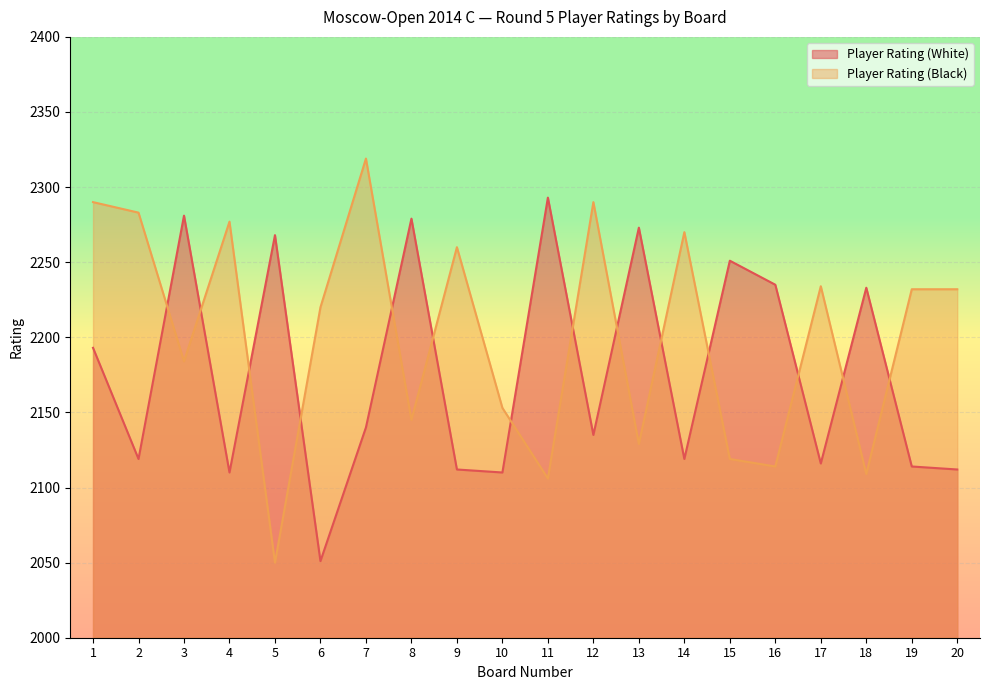

What is the difference between the maximum and second lowest values in the Player Rating (Black) series?

213